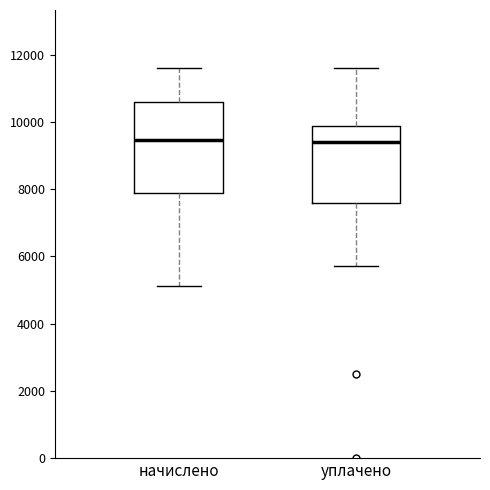

Where is the lower edge of the box for уплачено on the y-axis? The values are not printed on the chart, so give them approximately, as read against the axis.

7600